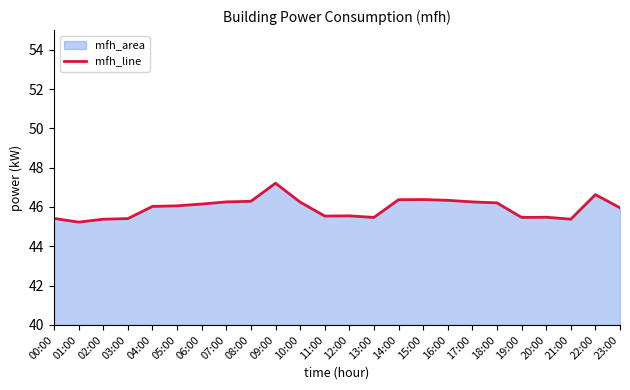

How many points are higher than both their immediate neighbors (excluding endpoints)?

5